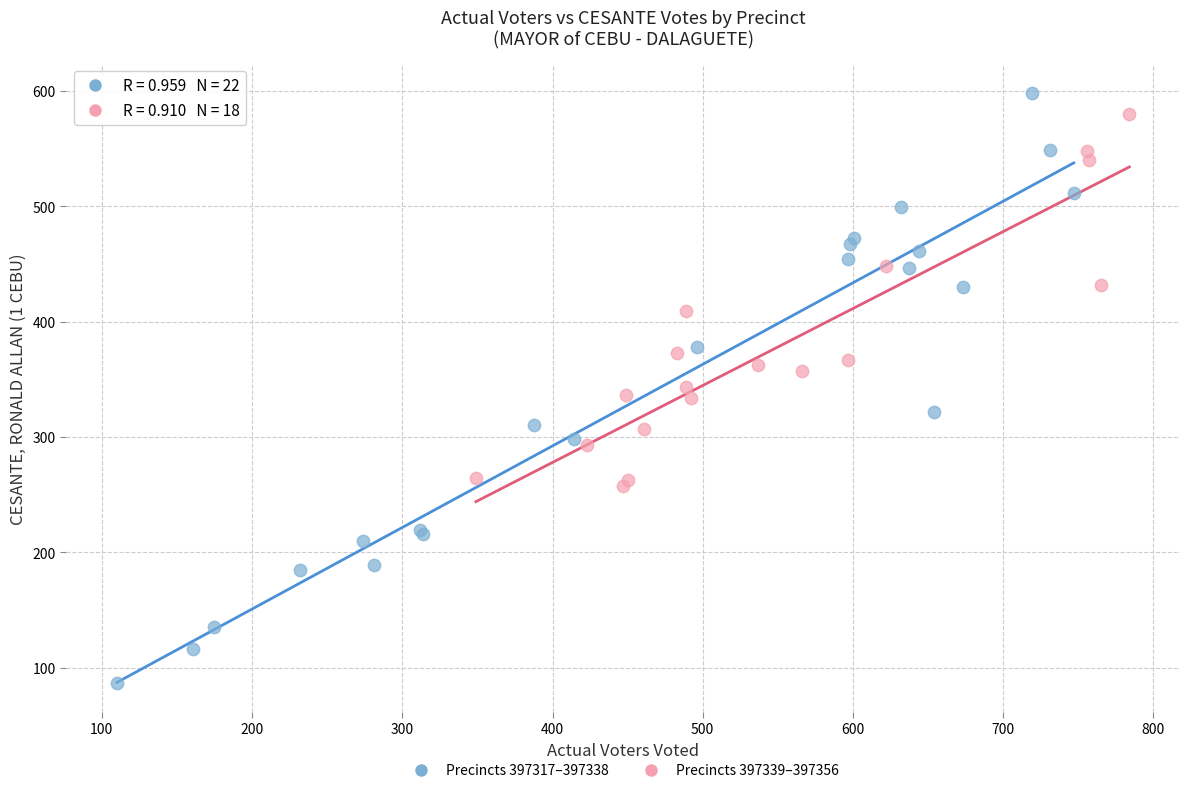

Which series has the widest spread of Y values?

Precincts 397317–397338